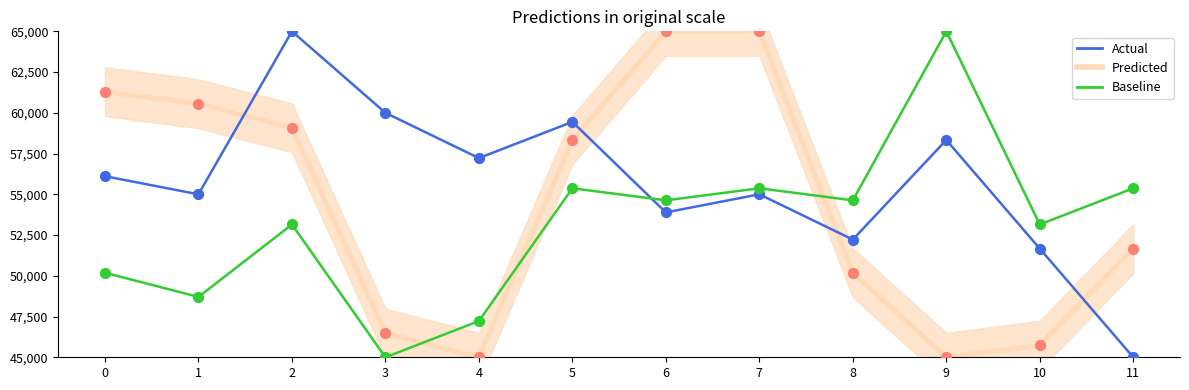

At how many categories does at least one series exceed 64287?

4